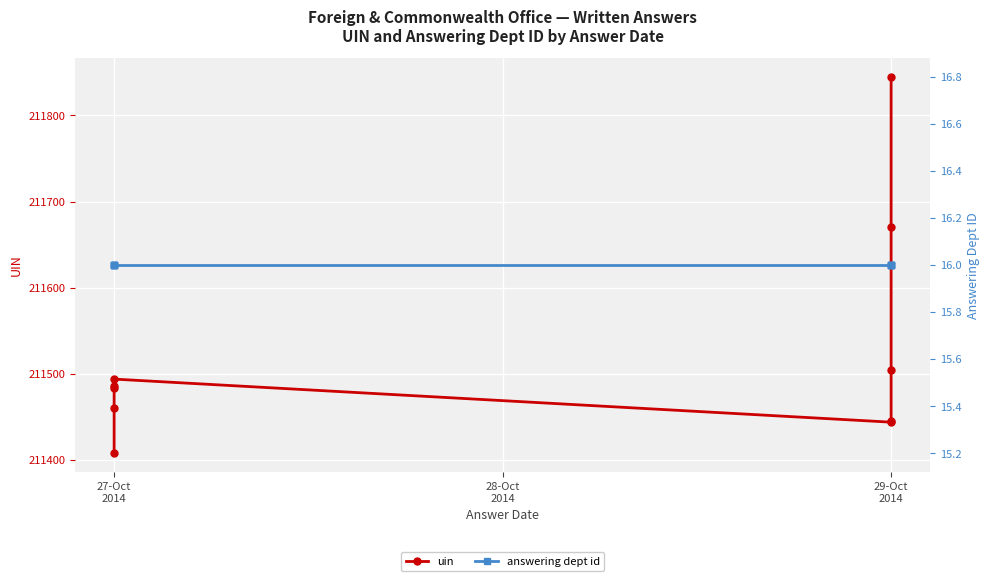

True or false: answering dept id and uin cross at least once.

False